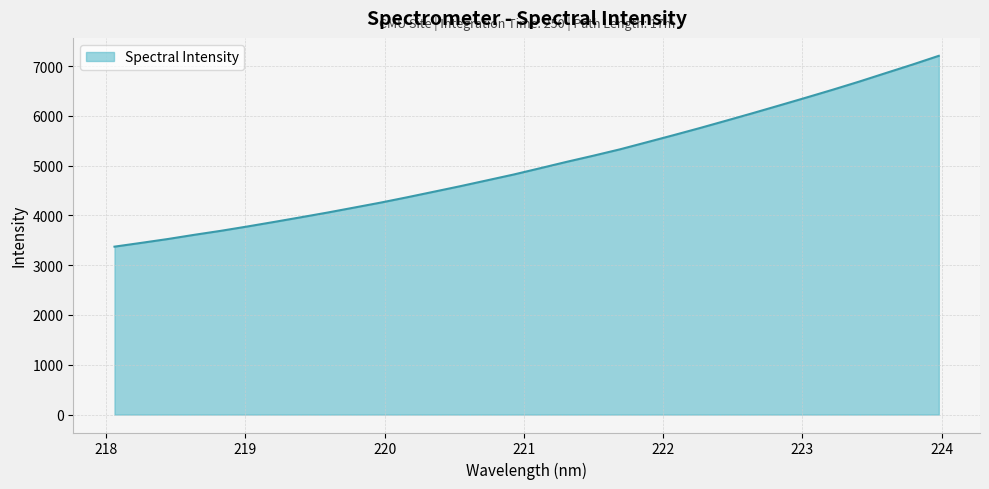

How many values are below 4948?

16